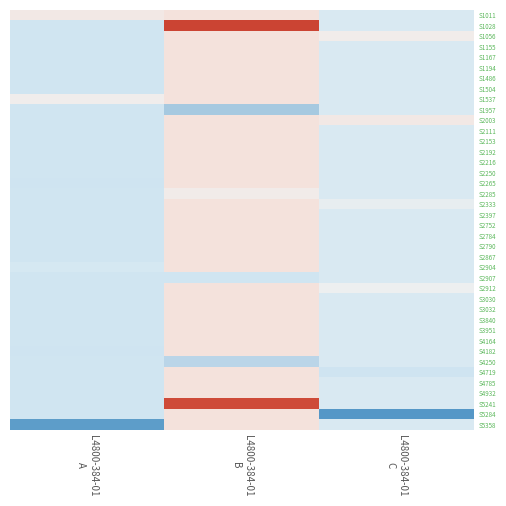

Reading right to left, what are all the values shown in this chart?

S1011: L4800-384-01
C=2.3	L4800-384-01
B=4.2	L4800-384-01
A=3.9
S1028: L4800-384-01
C=2.3	L4800-384-01
B=9.3	L4800-384-01
A=1.9
S1056: L4800-384-01
C=3.7	L4800-384-01
B=4.2	L4800-384-01
A=1.9
S1155: L4800-384-01
C=2.3	L4800-384-01
B=4.2	L4800-384-01
A=1.9
S1167: L4800-384-01
C=2.3	L4800-384-01
B=4.2	L4800-384-01
A=1.9
S1194: L4800-384-01
C=2.3	L4800-384-01
B=4.2	L4800-384-01
A=1.9
S1486: L4800-384-01
C=2.3	L4800-384-01
B=4.2	L4800-384-01
A=1.9
S1504: L4800-384-01
C=2.3	L4800-384-01
B=4.2	L4800-384-01
A=1.9
S1537: L4800-384-01
C=2.3	L4800-384-01
B=4.2	L4800-384-01
A=3.6
S1957: L4800-384-01
C=2.3	L4800-384-01
B=0.3	L4800-384-01
A=1.9
S2003: L4800-384-01
C=3.9	L4800-384-01
B=4.2	L4800-384-01
A=1.9
S2111: L4800-384-01
C=2.3	L4800-384-01
B=4.2	L4800-384-01
A=1.9
S2153: L4800-384-01
C=2.3	L4800-384-01
B=4.2	L4800-384-01
A=1.9
S2192: L4800-384-01
C=2.3	L4800-384-01
B=4.2	L4800-384-01
A=1.9
S2216: L4800-384-01
C=2.3	L4800-384-01
B=4.2	L4800-384-01
A=1.9
S2250: L4800-384-01
C=2.3	L4800-384-01
B=4.2	L4800-384-01
A=1.9
S2265: L4800-384-01
C=2.3	L4800-384-01
B=4.2	L4800-384-01
A=1.8
S2285: L4800-384-01
C=2.3	L4800-384-01
B=3.8	L4800-384-01
A=1.9
S2333: L4800-384-01
C=3.0	L4800-384-01
B=4.2	L4800-384-01
A=1.9
S2397: L4800-384-01
C=2.3	L4800-384-01
B=4.2	L4800-384-01
A=1.9
S2752: L4800-384-01
C=2.3	L4800-384-01
B=4.2	L4800-384-01
A=1.9
S2784: L4800-384-01
C=2.3	L4800-384-01
B=4.2	L4800-384-01
A=1.9
S2790: L4800-384-01
C=2.3	L4800-384-01
B=4.2	L4800-384-01
A=1.9
S2867: L4800-384-01
C=2.3	L4800-384-01
B=4.2	L4800-384-01
A=1.9
S2904: L4800-384-01
C=2.3	L4800-384-01
B=4.2	L4800-384-01
A=2.1
S2907: L4800-384-01
C=2.3	L4800-384-01
B=1.9	L4800-384-01
A=1.9
S2912: L4800-384-01
C=3.4	L4800-384-01
B=4.2	L4800-384-01
A=1.9
S3030: L4800-384-01
C=2.3	L4800-384-01
B=4.2	L4800-384-01
A=1.9
S3032: L4800-384-01
C=2.3	L4800-384-01
B=4.2	L4800-384-01
A=1.9
S3840: L4800-384-01
C=2.3	L4800-384-01
B=4.2	L4800-384-01
A=1.9
S3951: L4800-384-01
C=2.3	L4800-384-01
B=4.2	L4800-384-01
A=1.9
S4164: L4800-384-01
C=2.3	L4800-384-01
B=4.2	L4800-384-01
A=1.9
S4182: L4800-384-01
C=2.3	L4800-384-01
B=4.2	L4800-384-01
A=1.9
S4250: L4800-384-01
C=2.3	L4800-384-01
B=1.0	L4800-384-01
A=1.9
S4719: L4800-384-01
C=1.8	L4800-384-01
B=4.2	L4800-384-01
A=1.9
S4785: L4800-384-01
C=2.3	L4800-384-01
B=4.2	L4800-384-01
A=1.9
S4932: L4800-384-01
C=2.3	L4800-384-01
B=4.2	L4800-384-01
A=1.9
S5241: L4800-384-01
C=2.3	L4800-384-01
B=9.1	L4800-384-01
A=1.9
S5284: L4800-384-01
C=-2.2	L4800-384-01
B=4.2	L4800-384-01
A=1.9
S5358: L4800-384-01
C=2.3	L4800-384-01
B=4.2	L4800-384-01
A=-1.9